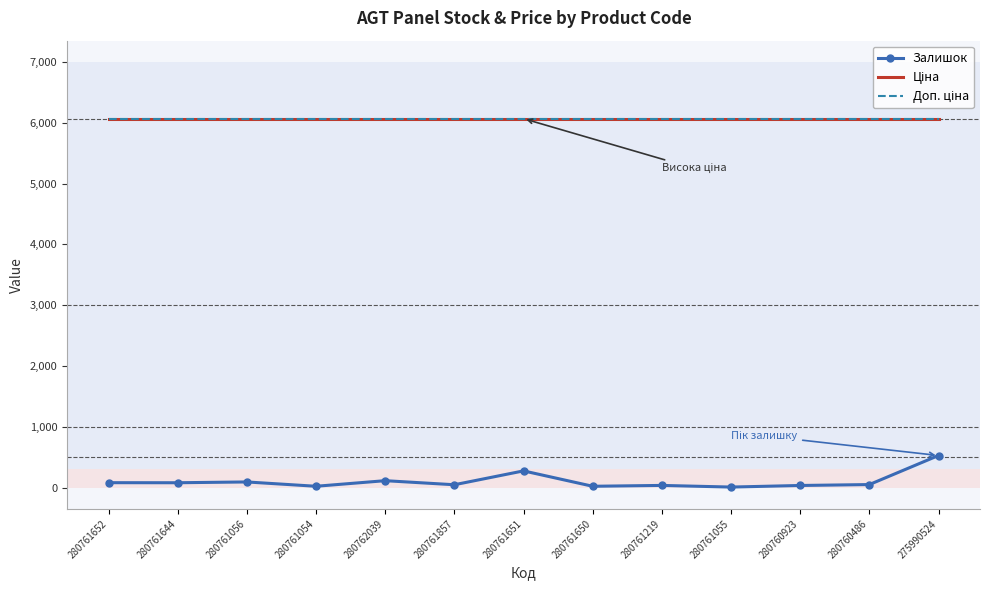

The Ціна series shows 6067.2 at 280760923. True or false?

True